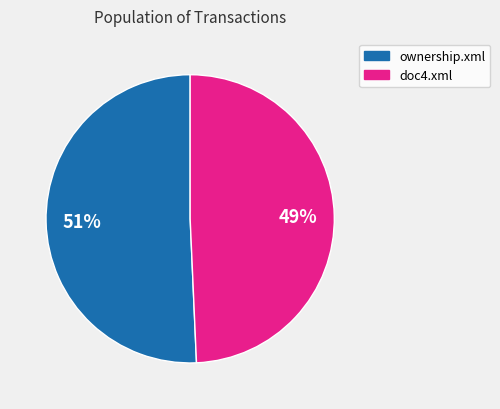

To the nearest percent, what is the average slice percentage?

50%